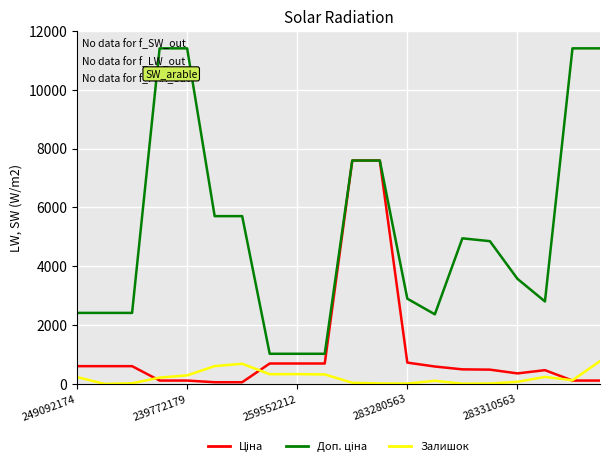

Count the number of categories in the chart.

20